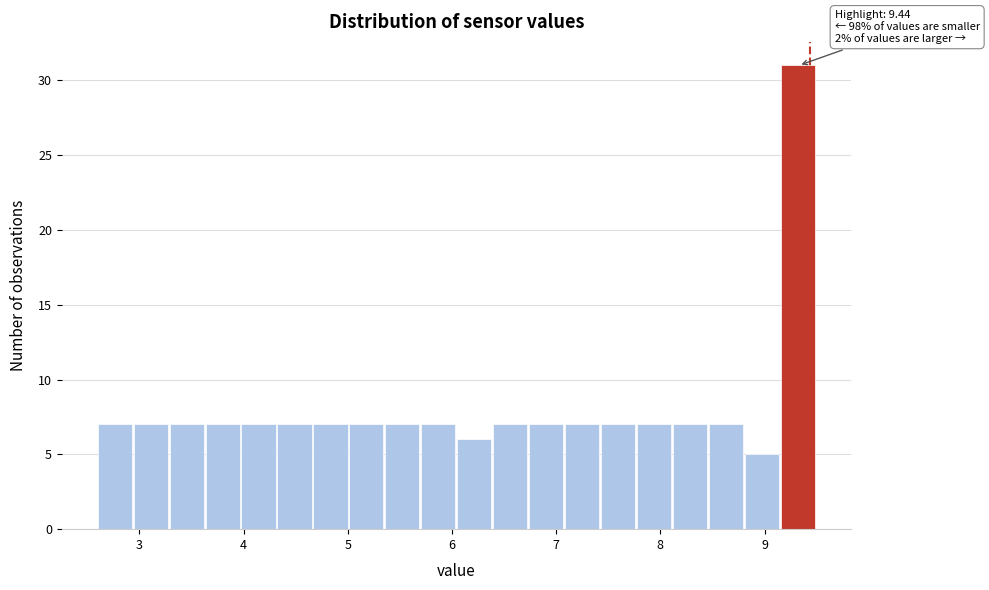

Around what value on the x-axis is the tallest bar? Give the approximate position of its centre, as read against the axis.

9.3